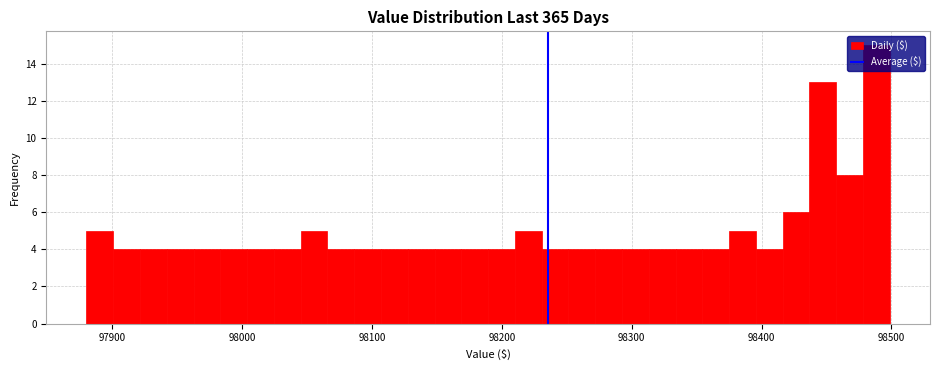

Around what value on the x-axis is the tallest bar? Give the approximate position of its centre, as read against the axis.

98490